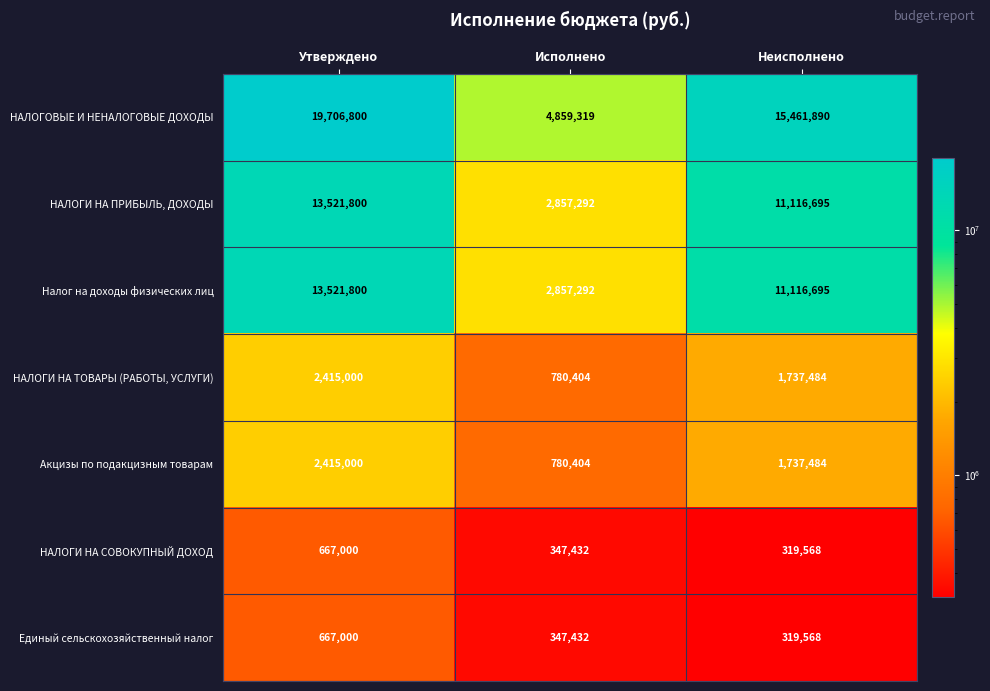

What is the sum of the НАЛОГОВЫЕ И НЕНАЛОГОВЫЕ ДОХОДЫ values at Исполнено and Утверждено?

24566119